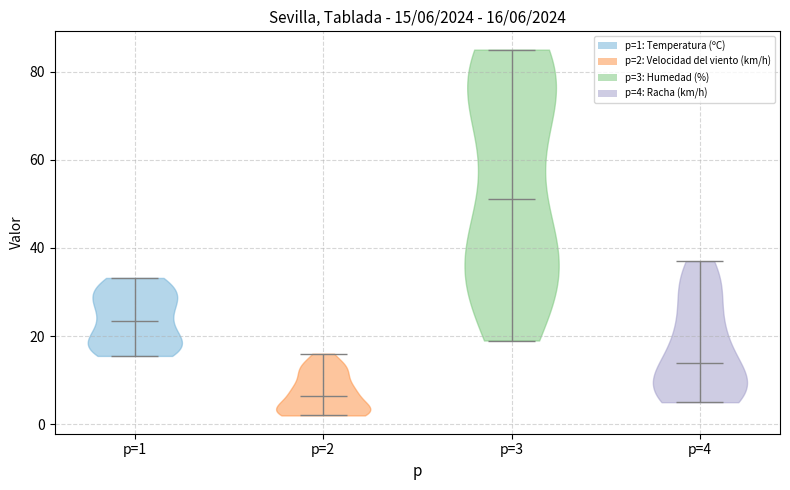

Which violin has the lowest median line?

p=2